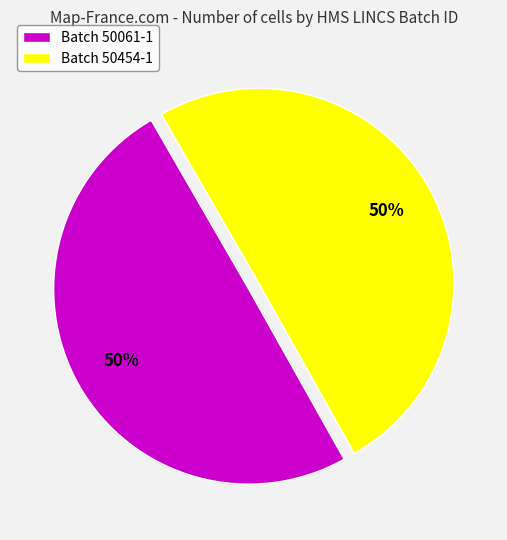

Approximately how many times larger is the value at Batch 50061-1 compared to Batch 50454-1?

1.0